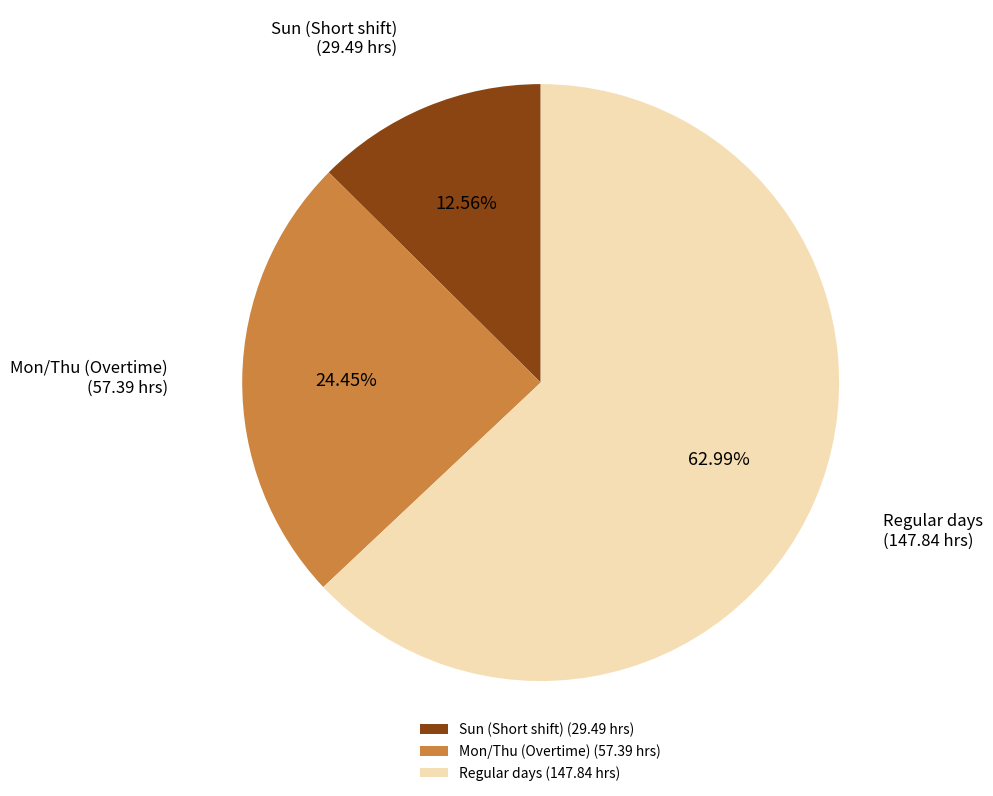

How many segments does this pie chart have?

3